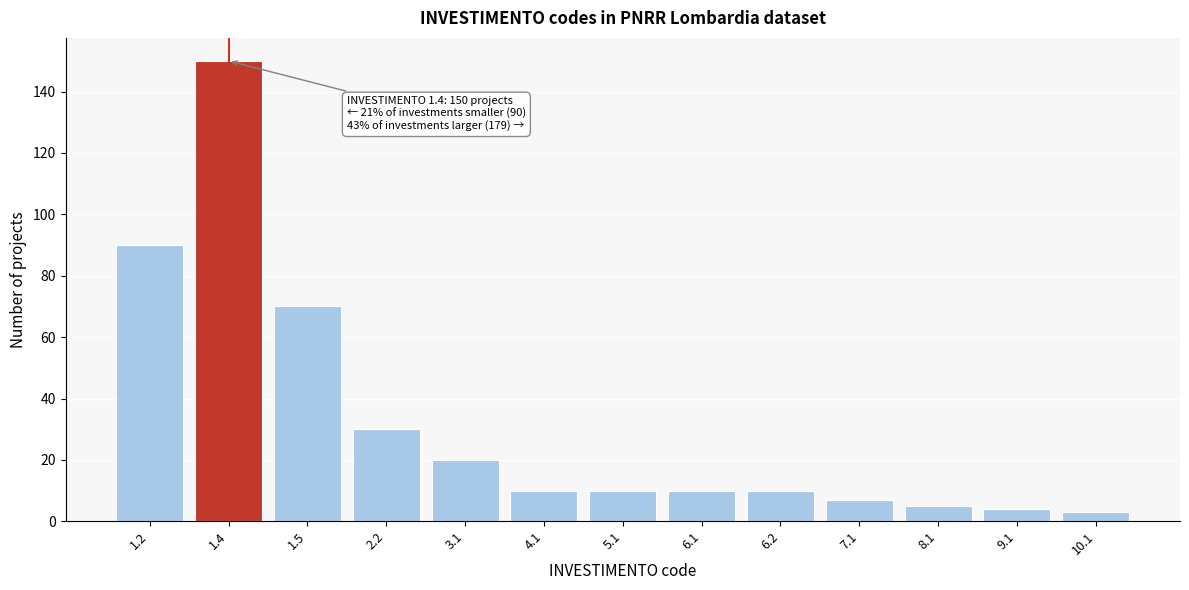

Reading left to right, list all the values displayed in this chart.

90	150	70	30	20	10	10	10	10	7	5	4	3